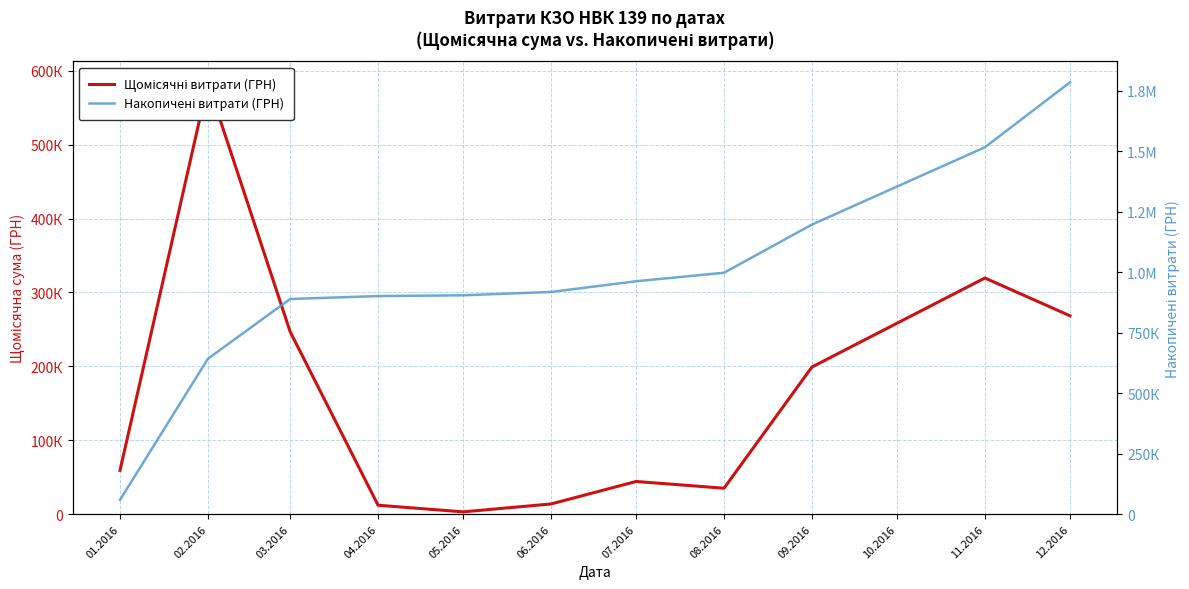

True or false: Щомісячні витрати (ГРН) and Накопичені витрати (ГРН) cross at least once.

False